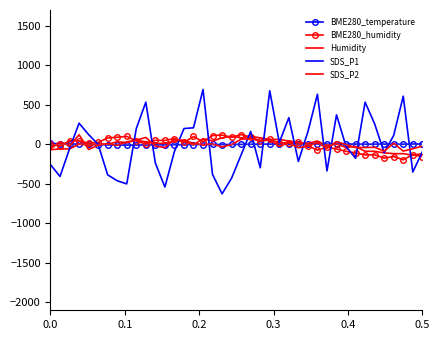

Which series has the largest total across all categories?

Humidity